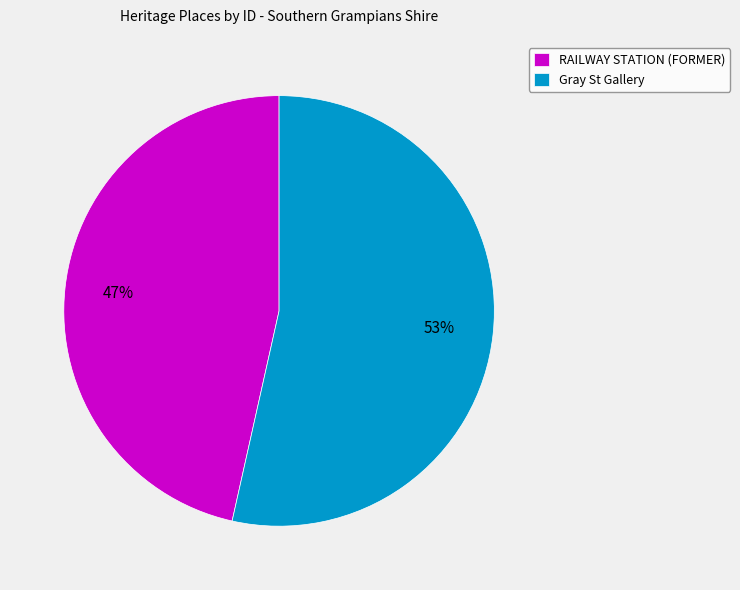

Is there any slice that represents more than half of the pie?

Yes